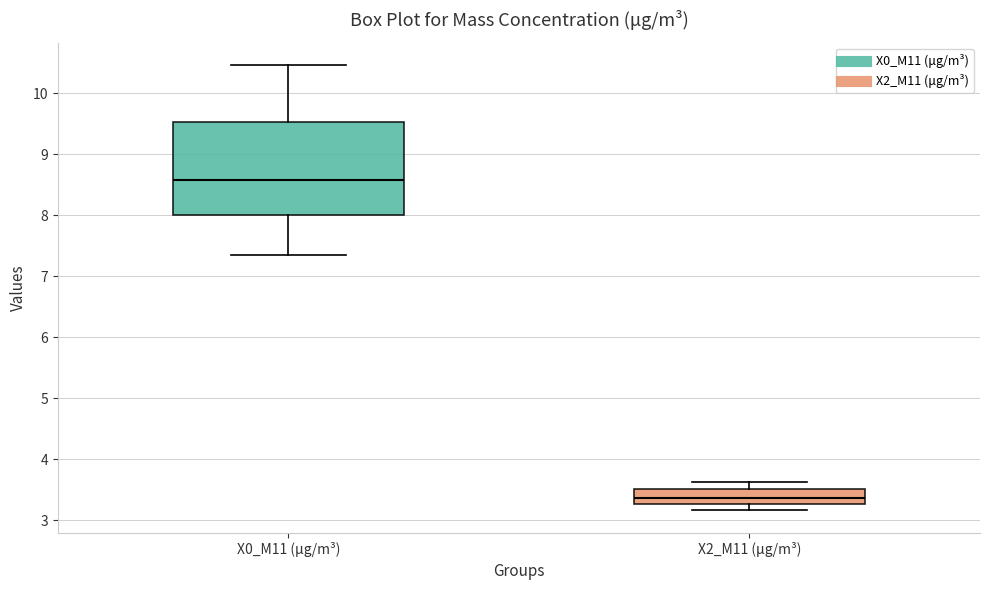

Reading left to right, transcribe this box plot: for each box, give where its median line is, the range the box spans, and where its two whiskers end, as read against the y-axis. The values are not printed on the chart, so give them approximately, as read against the axis.

X0_M11 (μg/m³): median 8.6, box 8.0 to 9.5, whiskers 7.4 to 10.5
X2_M11 (μg/m³): median 3.4, box 3.3 to 3.5, whiskers 3.2 to 3.6